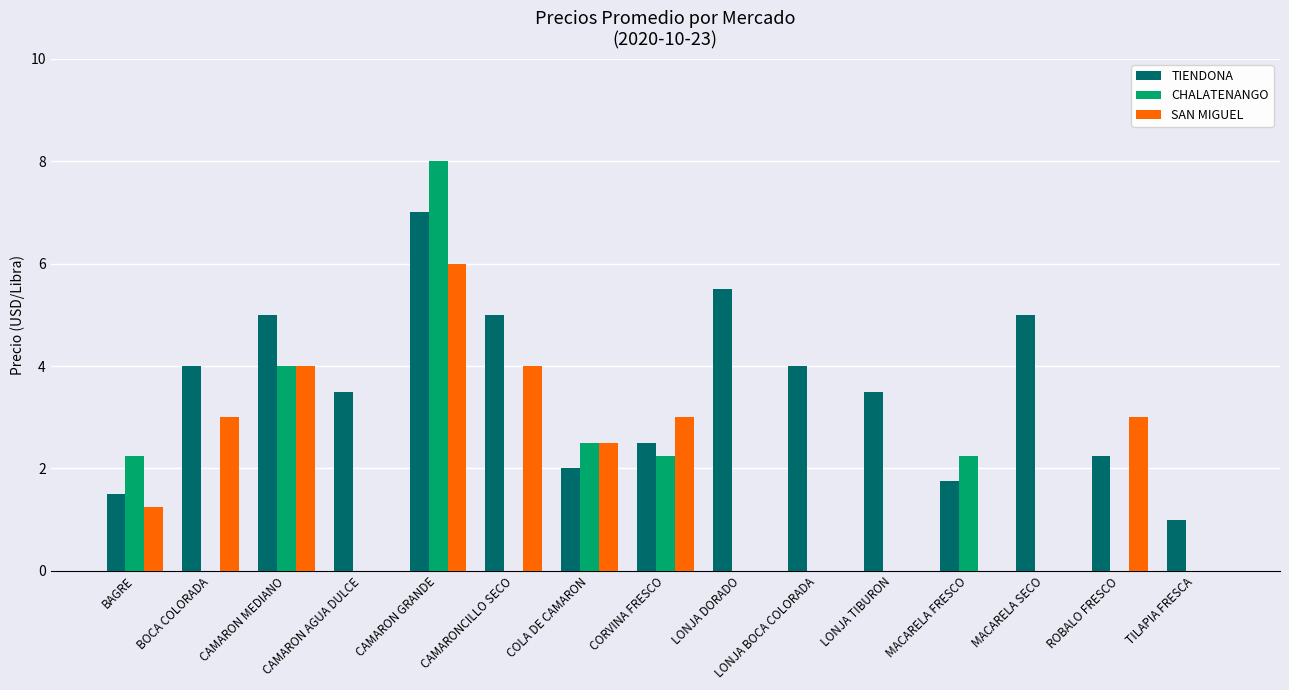

Which series changed the most between CAMARONCILLO SECO and LONJA DORADO?

SAN MIGUEL